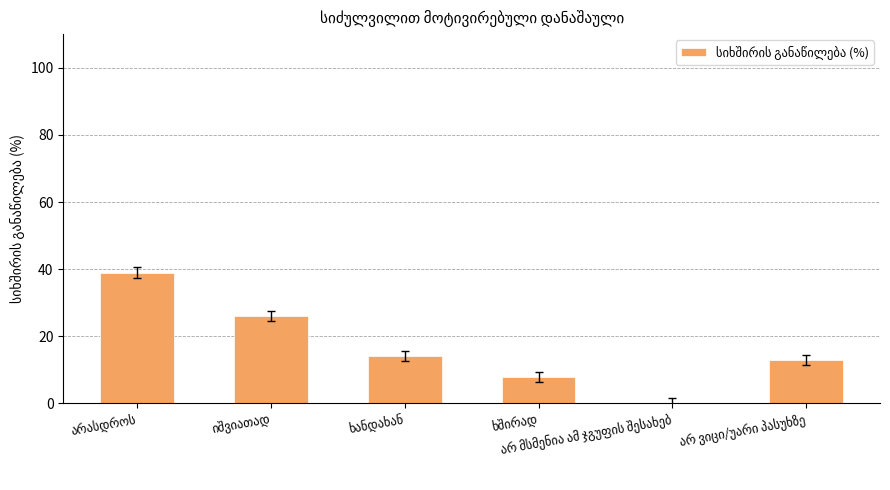

What is the sum of all values?

100